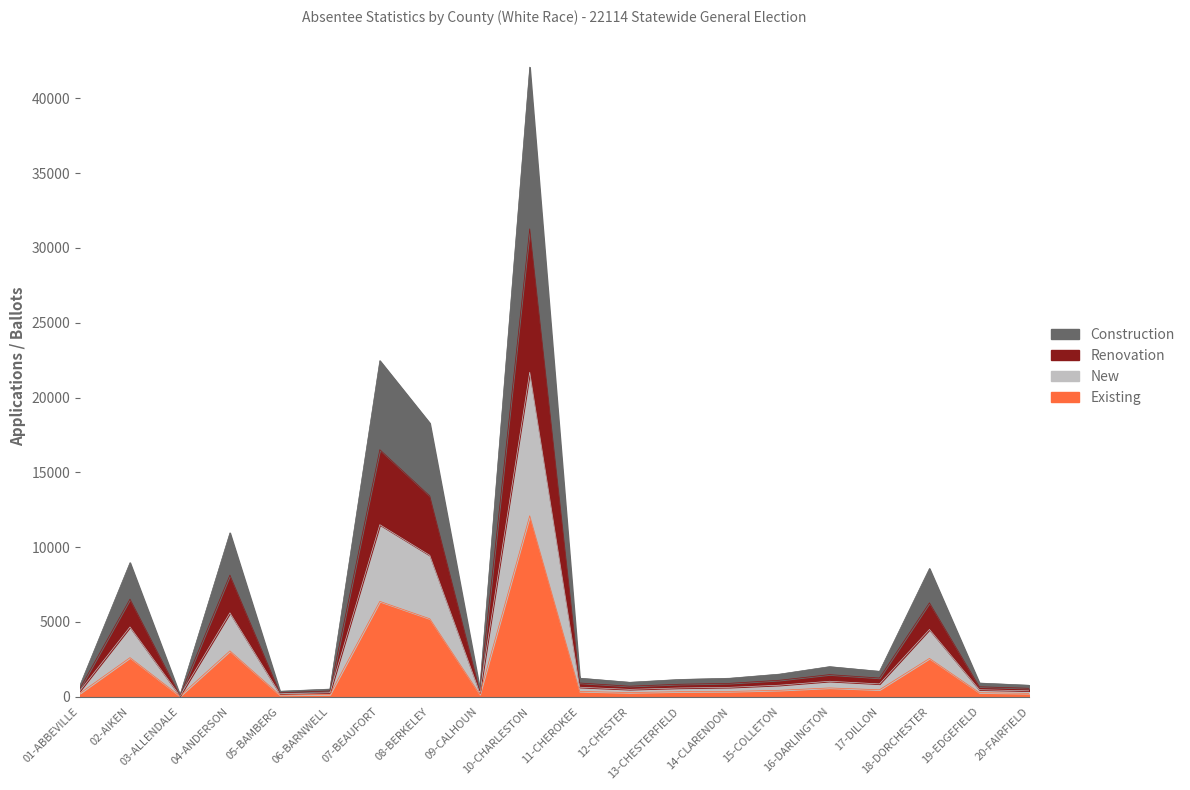

In Renovation, how many points are lower than both neighbors (excluding endpoints)?

5